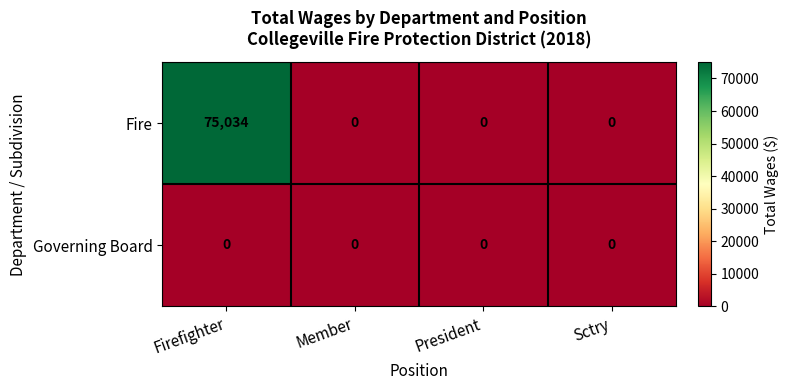

At how many categories does at least one series exceed 46210?

1